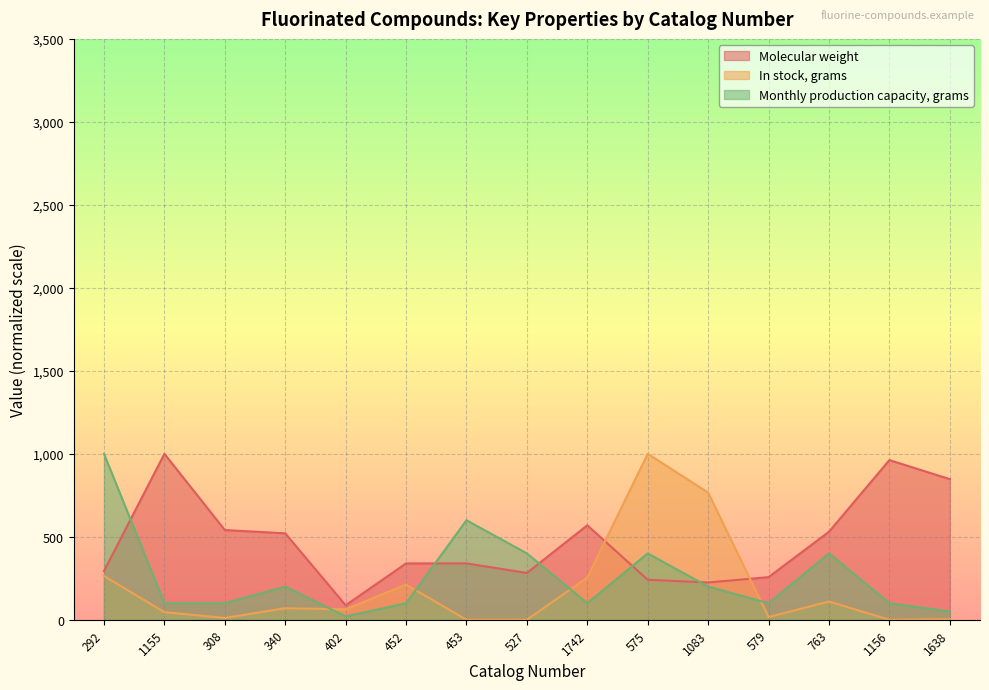

Which series has the widest spread of values?

In stock, grams